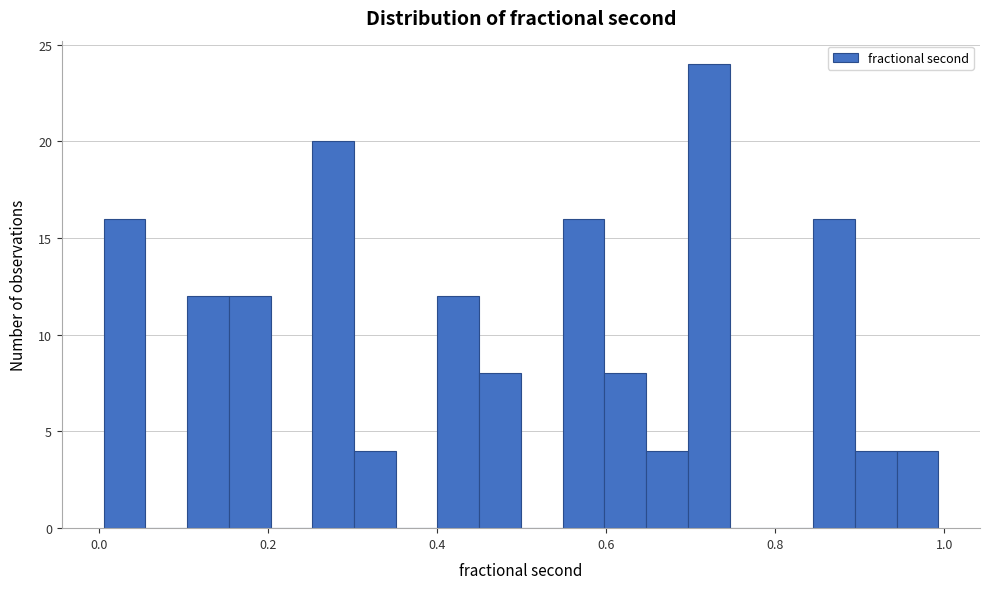

Read against the x-axis, roughly where is the centre of the tallest bar?

0.72